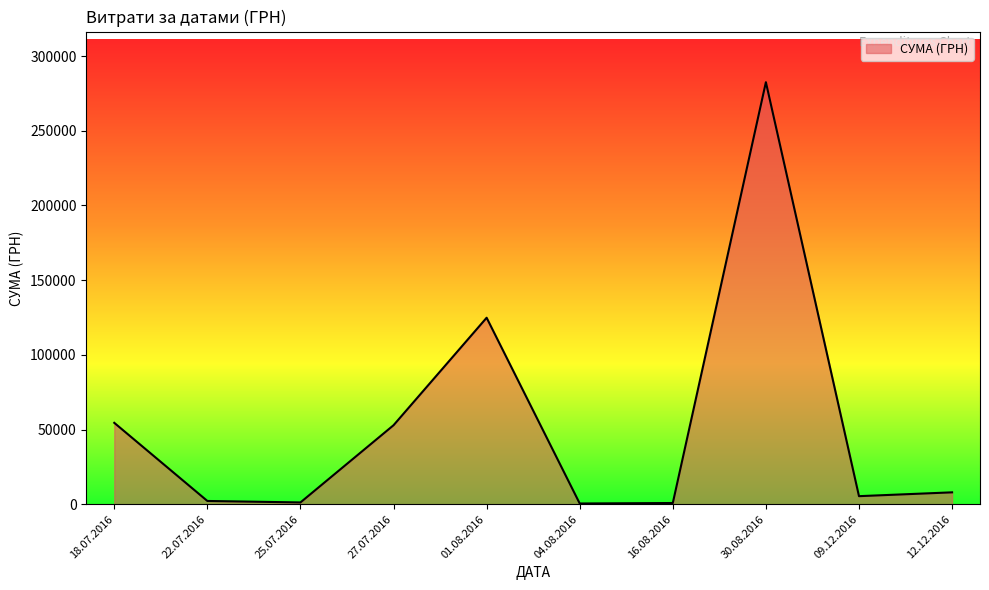

What is the change in value from 01.08.2016 to 12.12.2016?

-116868.5